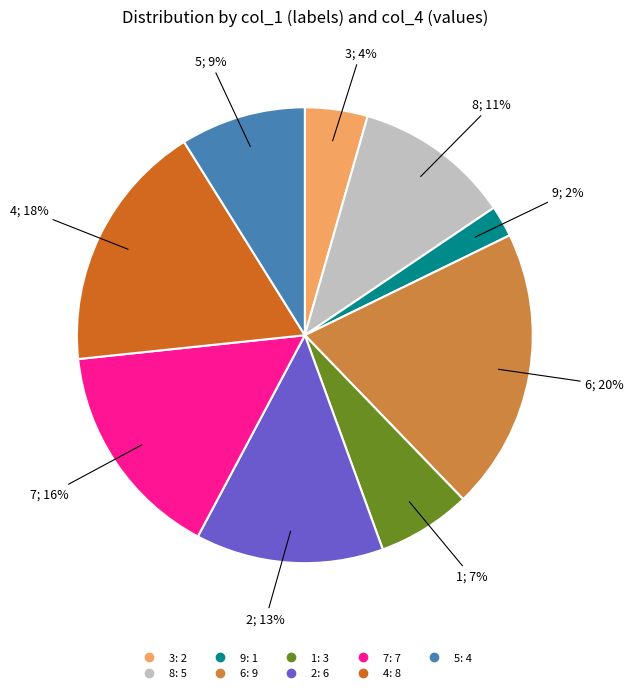

Combined, do 1 and 3 account for over 50%?

No